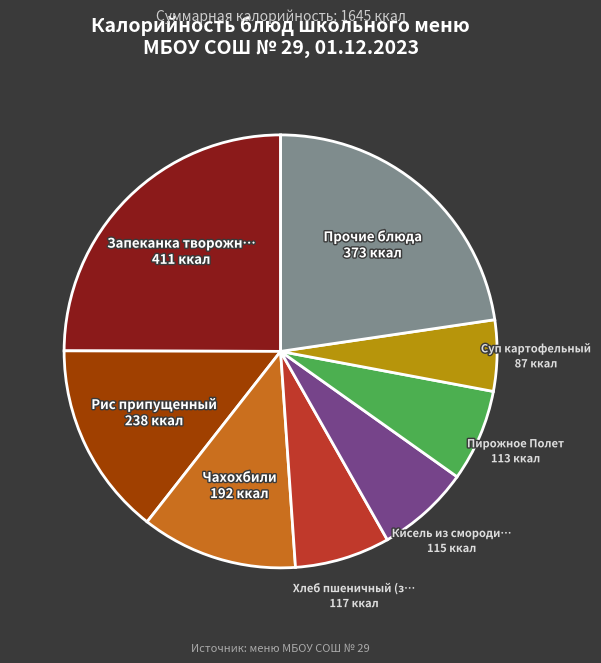

Is there any slice that represents more than half of the pie?

No